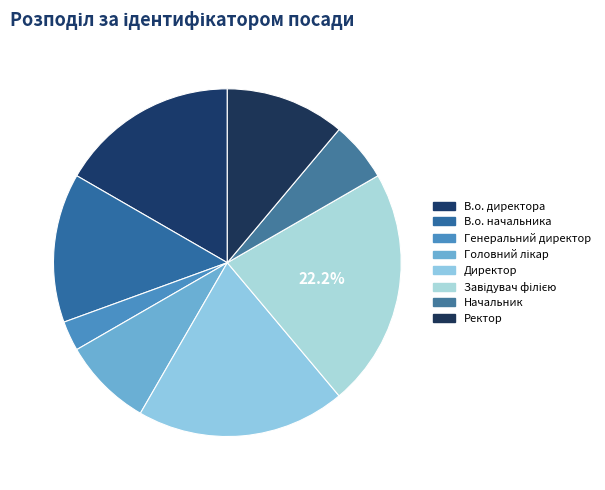

To the nearest percent, what percentage of the pie is Директор?

19%